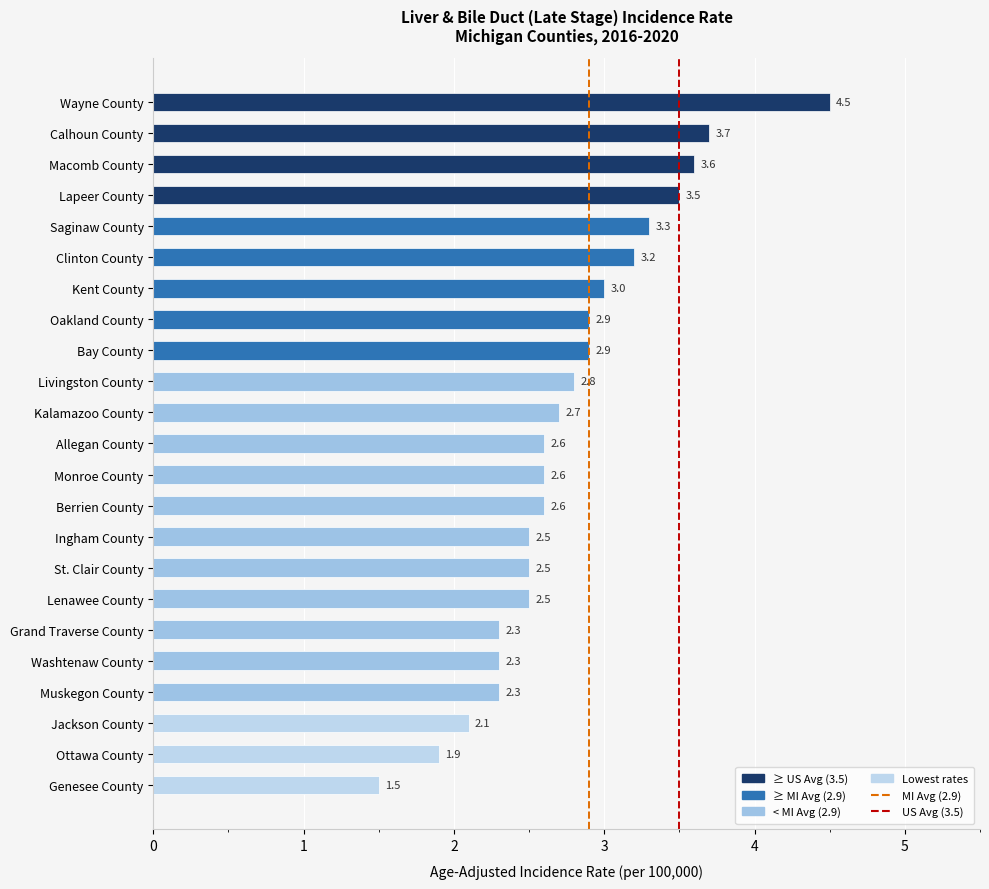

Reading bottom to top, extract all data points from this chart.

1.5	1.9	2.1	2.3	2.3	2.3	2.5	2.5	2.5	2.6	2.6	2.6	2.7	2.8	2.9	2.9	3.0	3.2	3.3	3.5	3.6	3.7	4.5